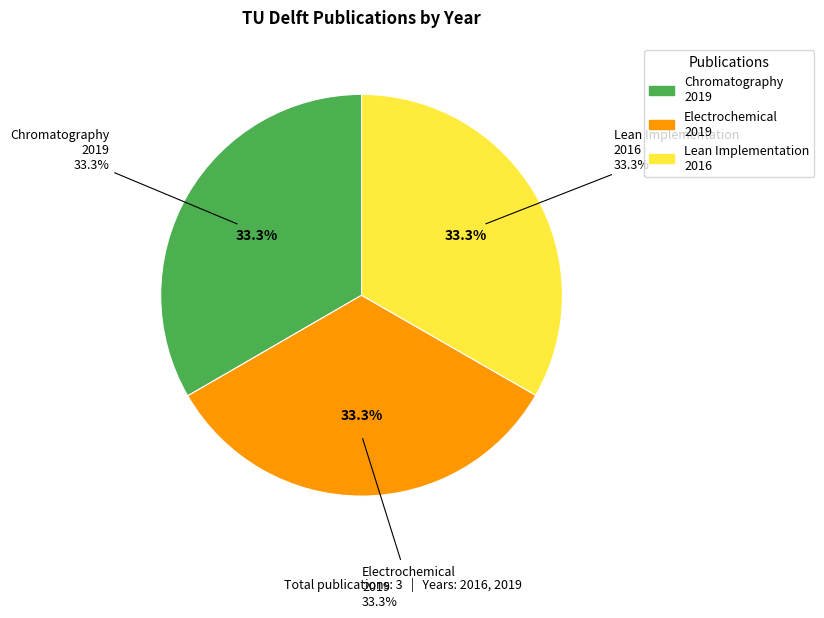

Which has a higher value, Modeling electrochemical conversion (Morrison, 2019) or Measuring lean implementation (de Jong, 2016)?

Modeling electrochemical conversion (Morrison, 2019)